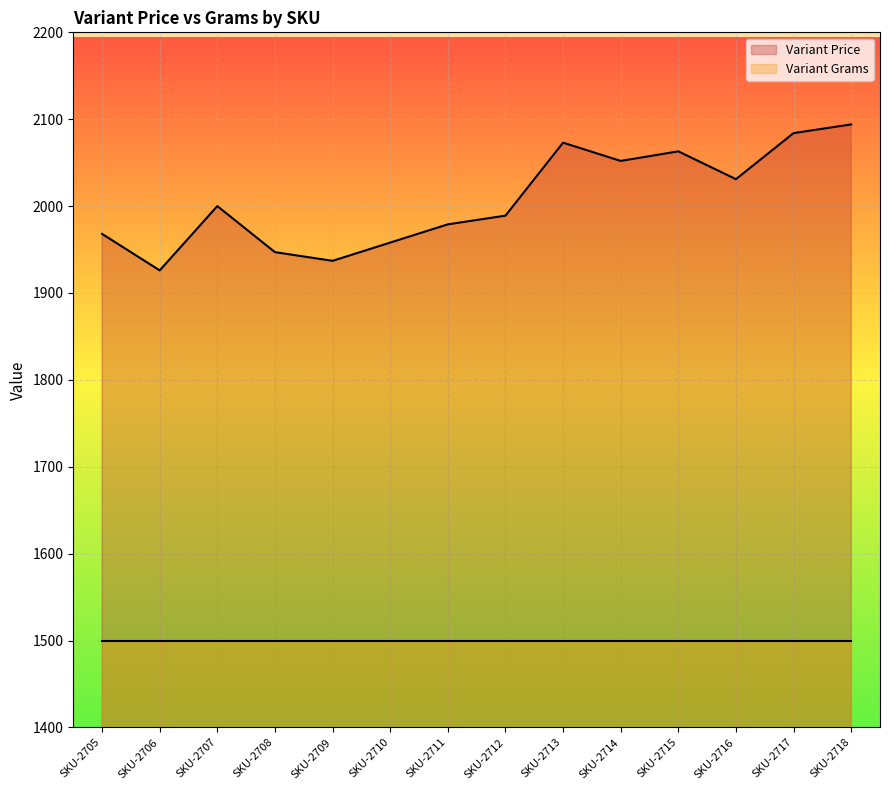

Which label corresponds to the largest value in the chart?

SKU-2718